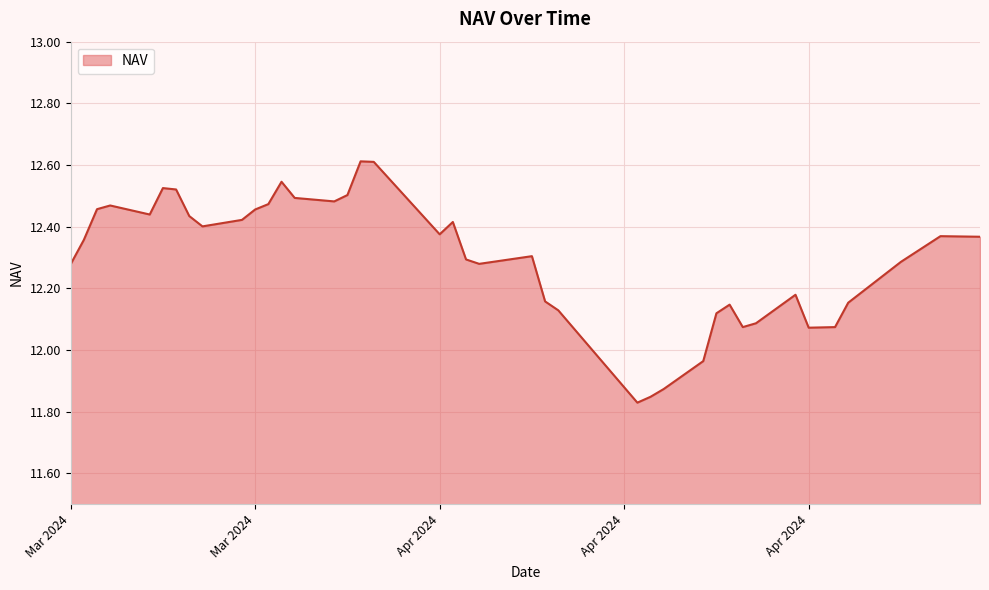

What is the maximum value shown in the chart?

12.6